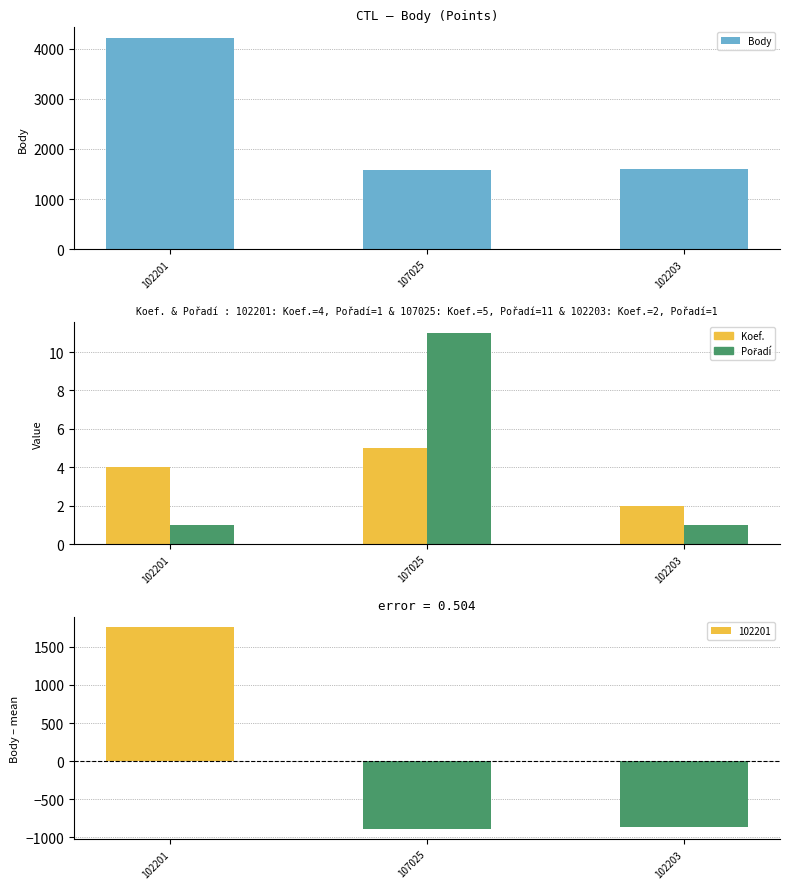

Which series has the widest spread of values?

Body